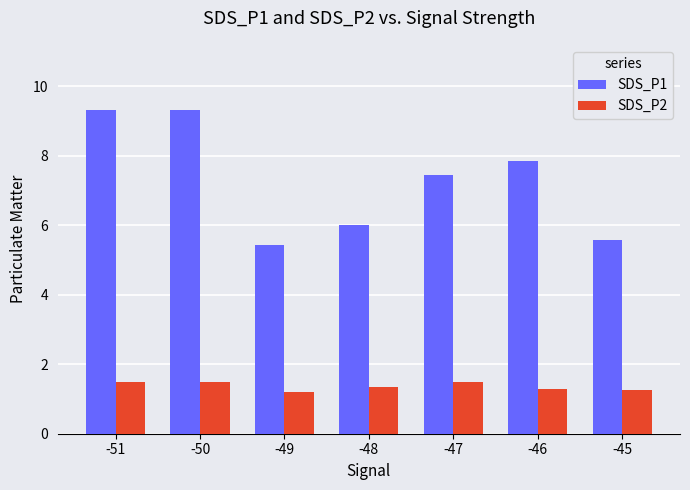

What is the minimum value shown in the chart?

1.2